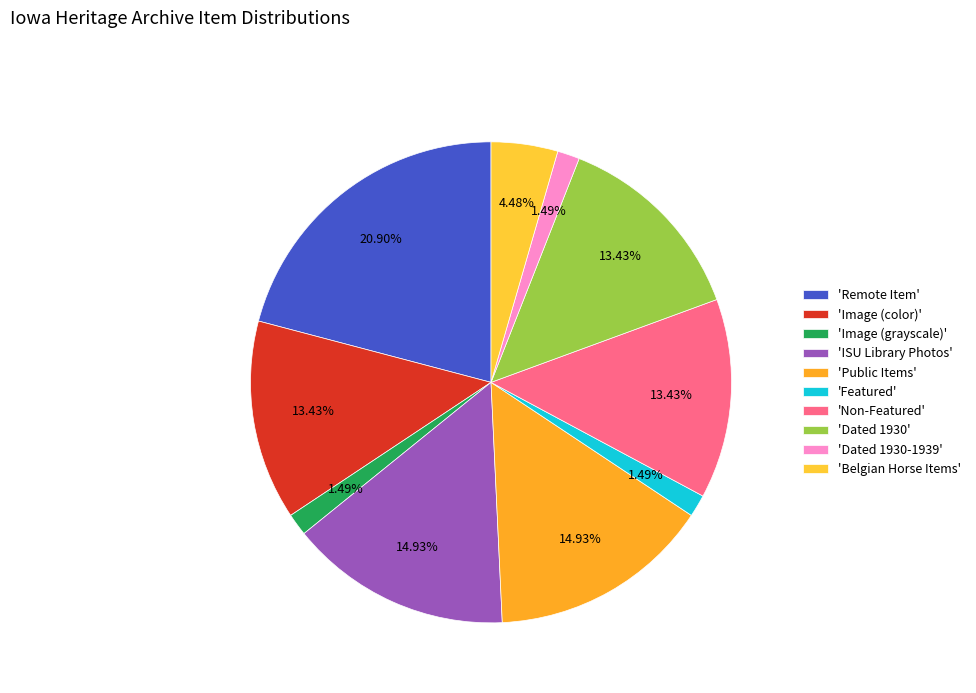

Count the number of slices in the pie.

10